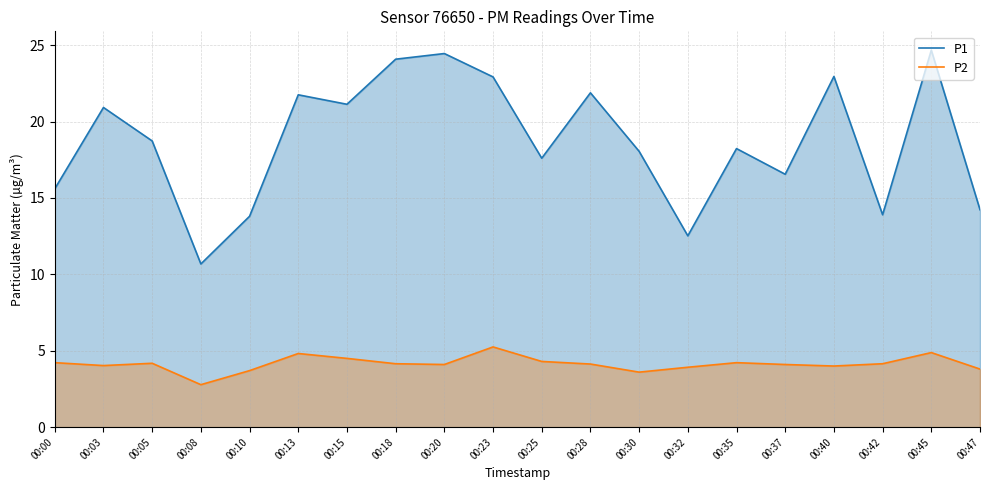

True or false: P1 and P2 cross at least once.

False